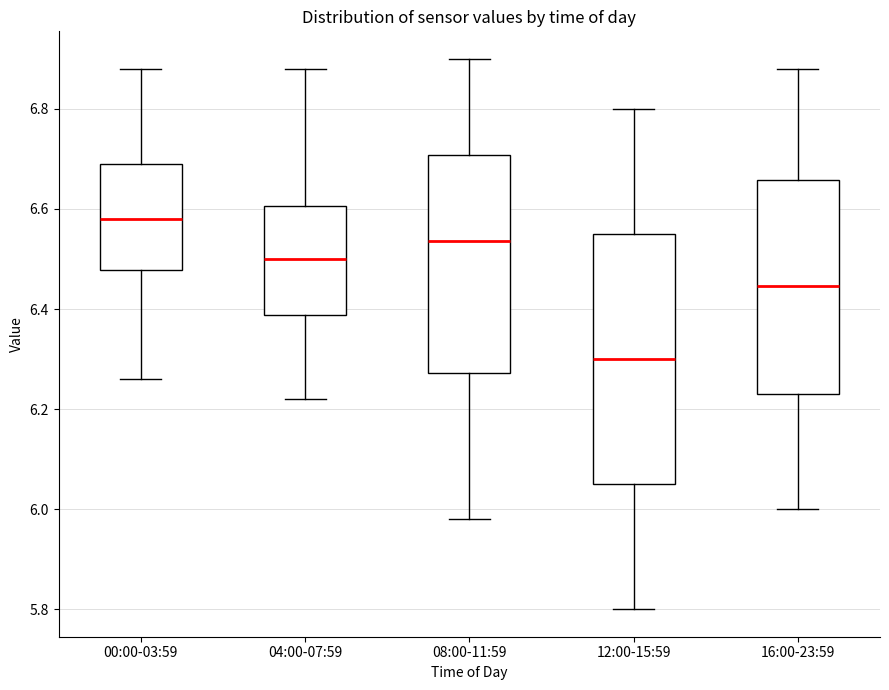

Which box's median line is the lowest?

12:00-15:59